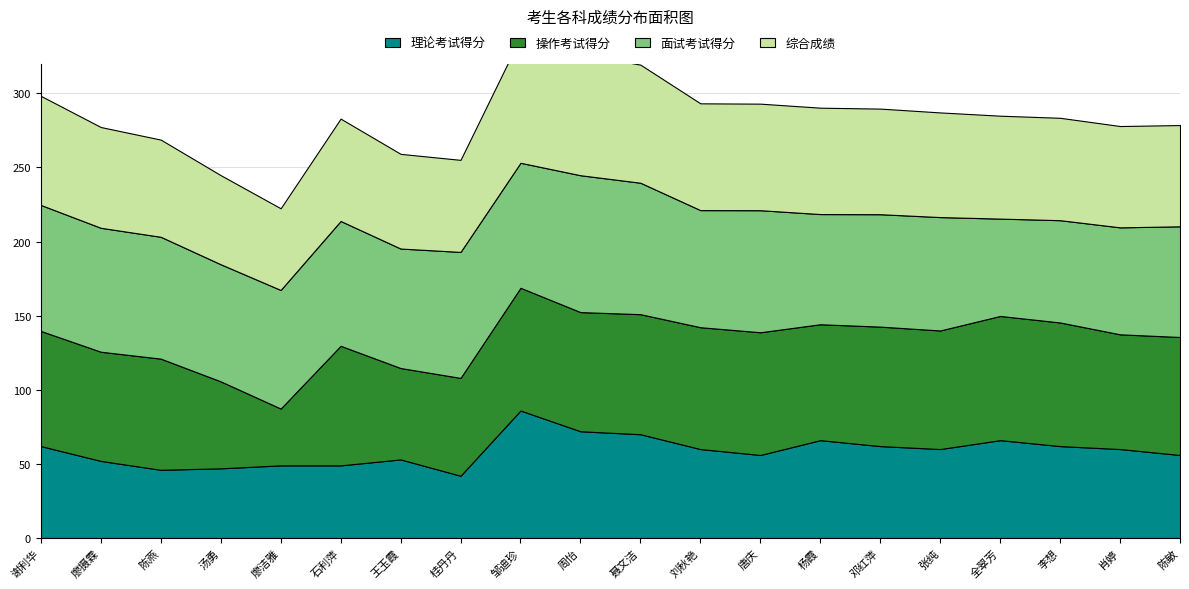

Reading right to left, what are all the values shown in this chart?

理论考试得分: 56.0	60.0	62.0	66.0	60.0	62.0	66.0	56.0	60.0	70.0	72.0	86.0	42.0	53.0	49.0	49.0	47.0	46.0	52.0	62.0
操作考试得分: 79.6	77.4	83.4	83.8	80.0	80.6	78.2	82.8	82.2	81.0	80.4	82.8	66.0	61.7	80.7	38.3	58.7	75.0	73.7	77.7
面试考试得分: 74.7	72.2	69.0	65.7	76.5	75.8	74.3	82.3	79.0	88.7	92.3	84.3	85.0	80.6	84.2	80.0	79.0	82.2	83.6	85.0
综合成绩: 68.3	68.3	69.1	69.4	70.6	71.2	71.8	71.9	72.0	79.7	81.8	84.7	62.1	63.9	69.1	55.1	60.1	65.6	68.0	73.6